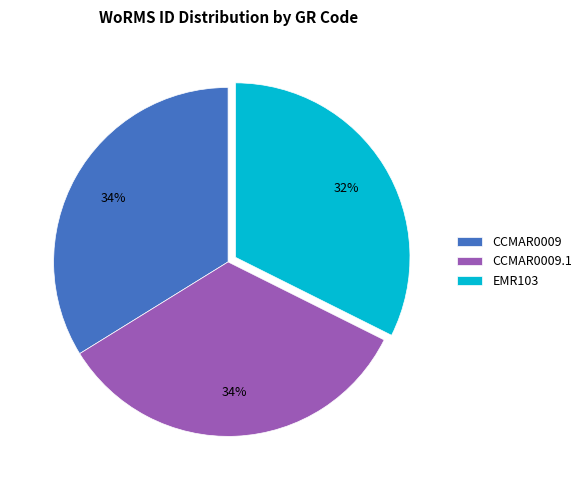

Count the number of slices in the pie.

3